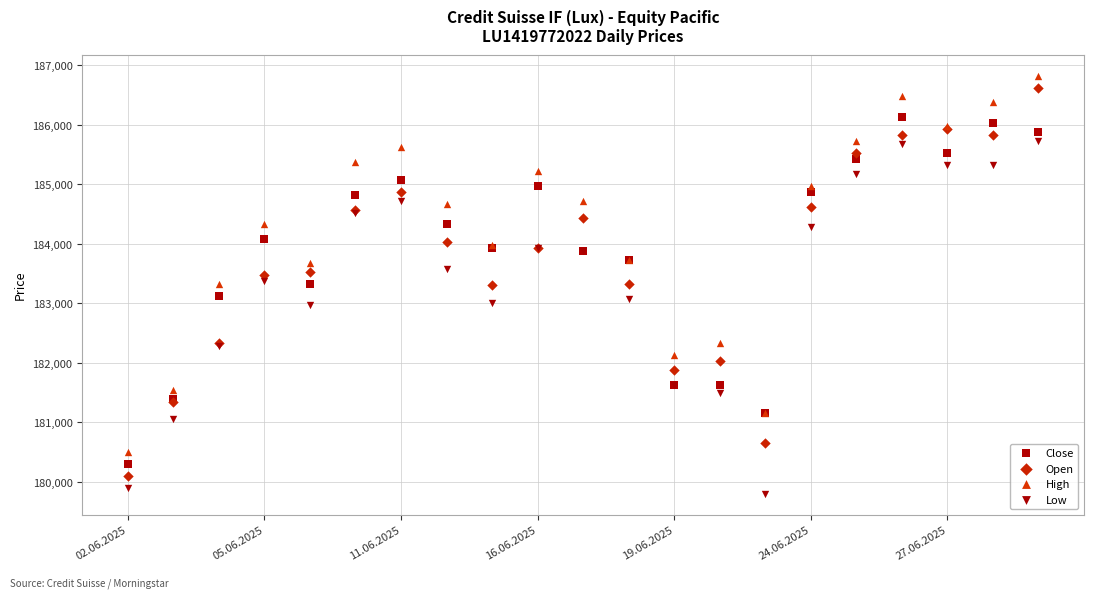

Which series has the widest spread of Y values?

Open